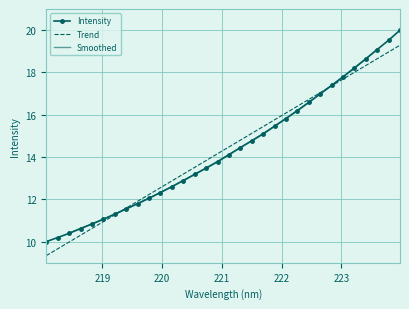

Which label corresponds to the largest value in the chart?

223.9802